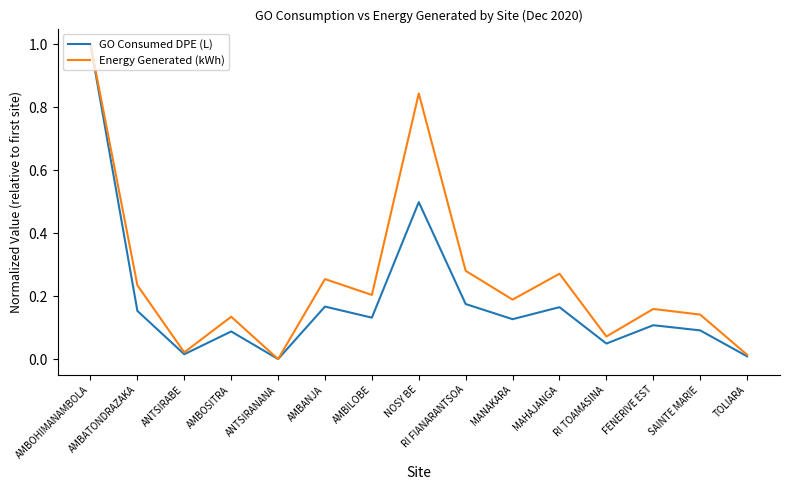

The value of GO Consumed DPE (L) at RI TOAMASINA is 0.0. True or false?

True